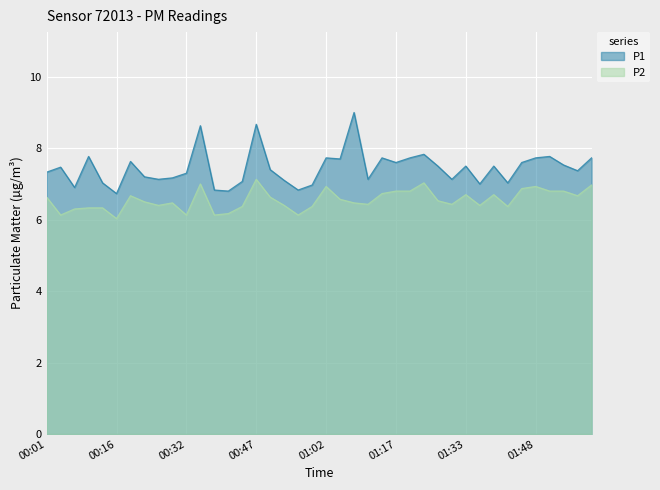

True or false: P1 and P2 cross at least once.

False